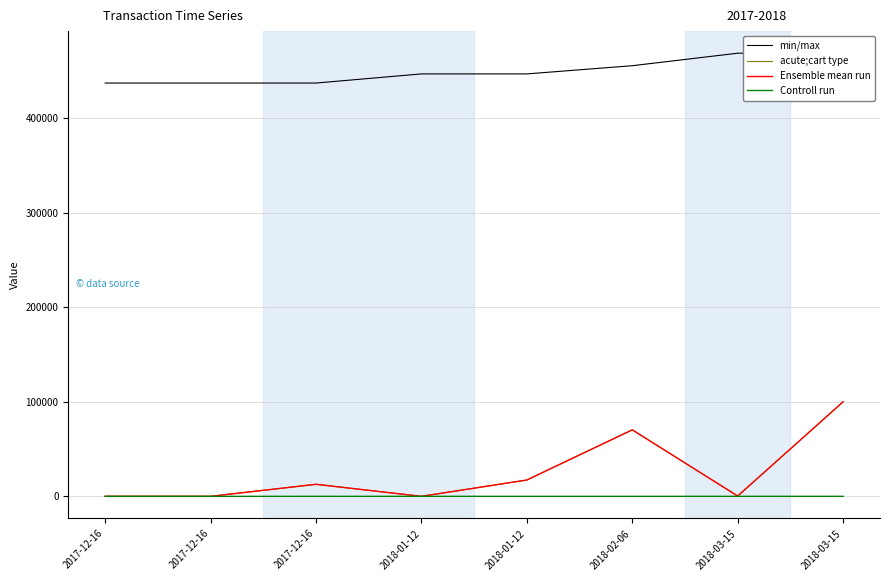

What is the spread (max minus min) of values at 2018-02-06?

455422.0